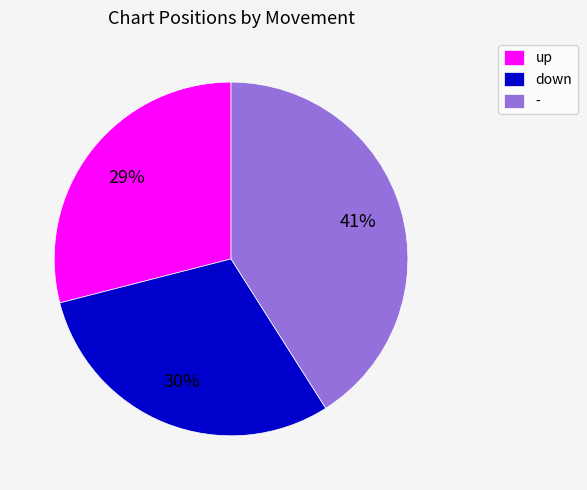

Between - and up, which is larger?

-